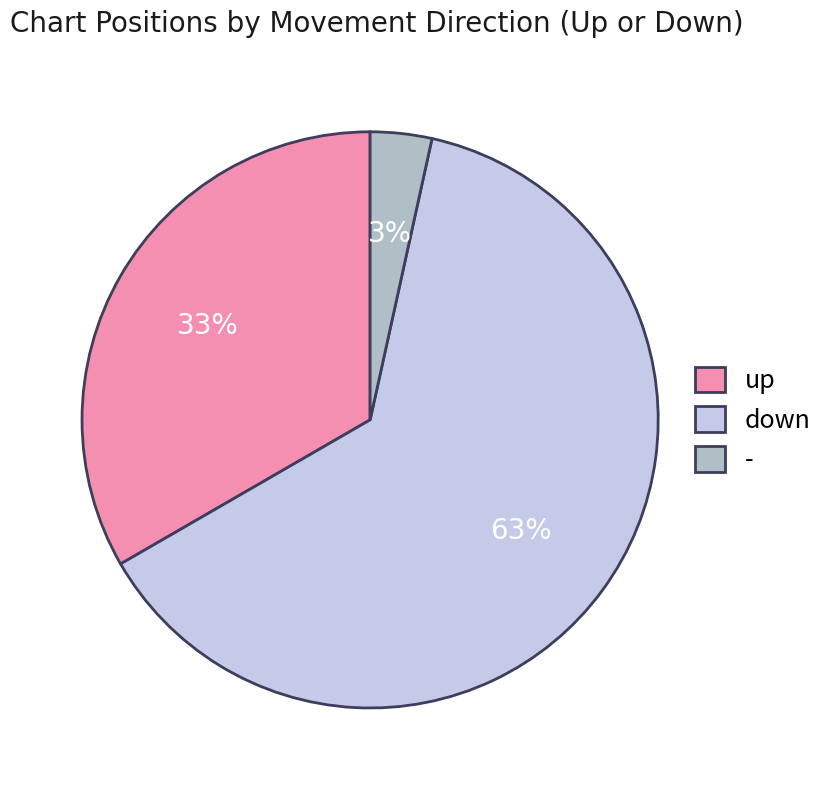

Which category has the smallest portion of the pie?

-